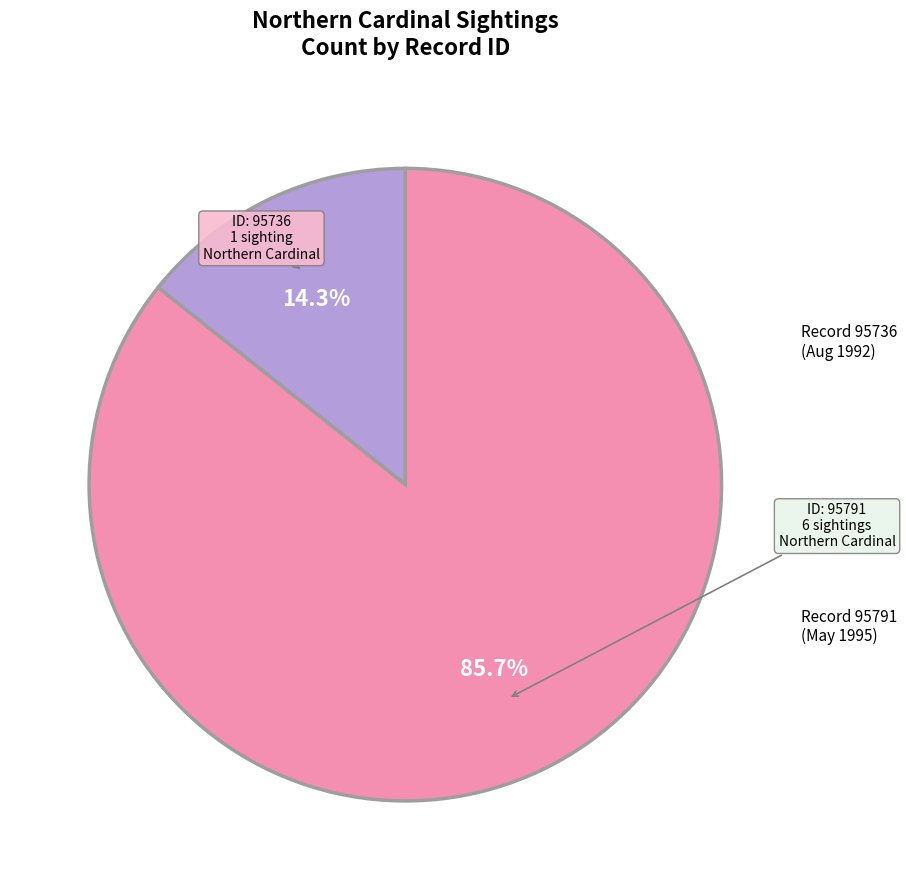

To the nearest percent, what is the difference between the largest and smallest slice percentages?

71%